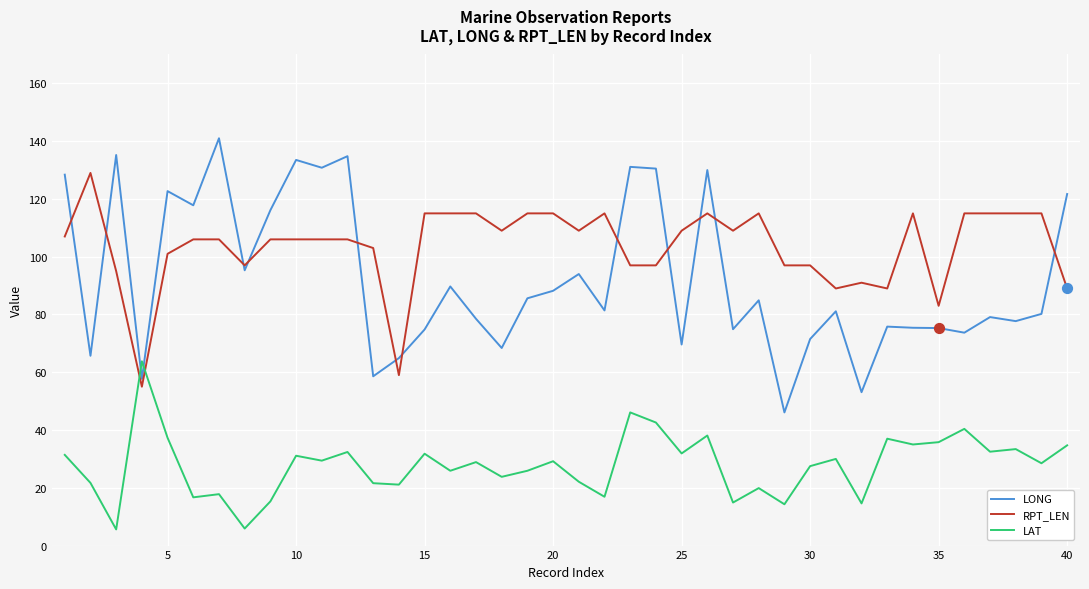

Which series has the widest spread of values?

LONG